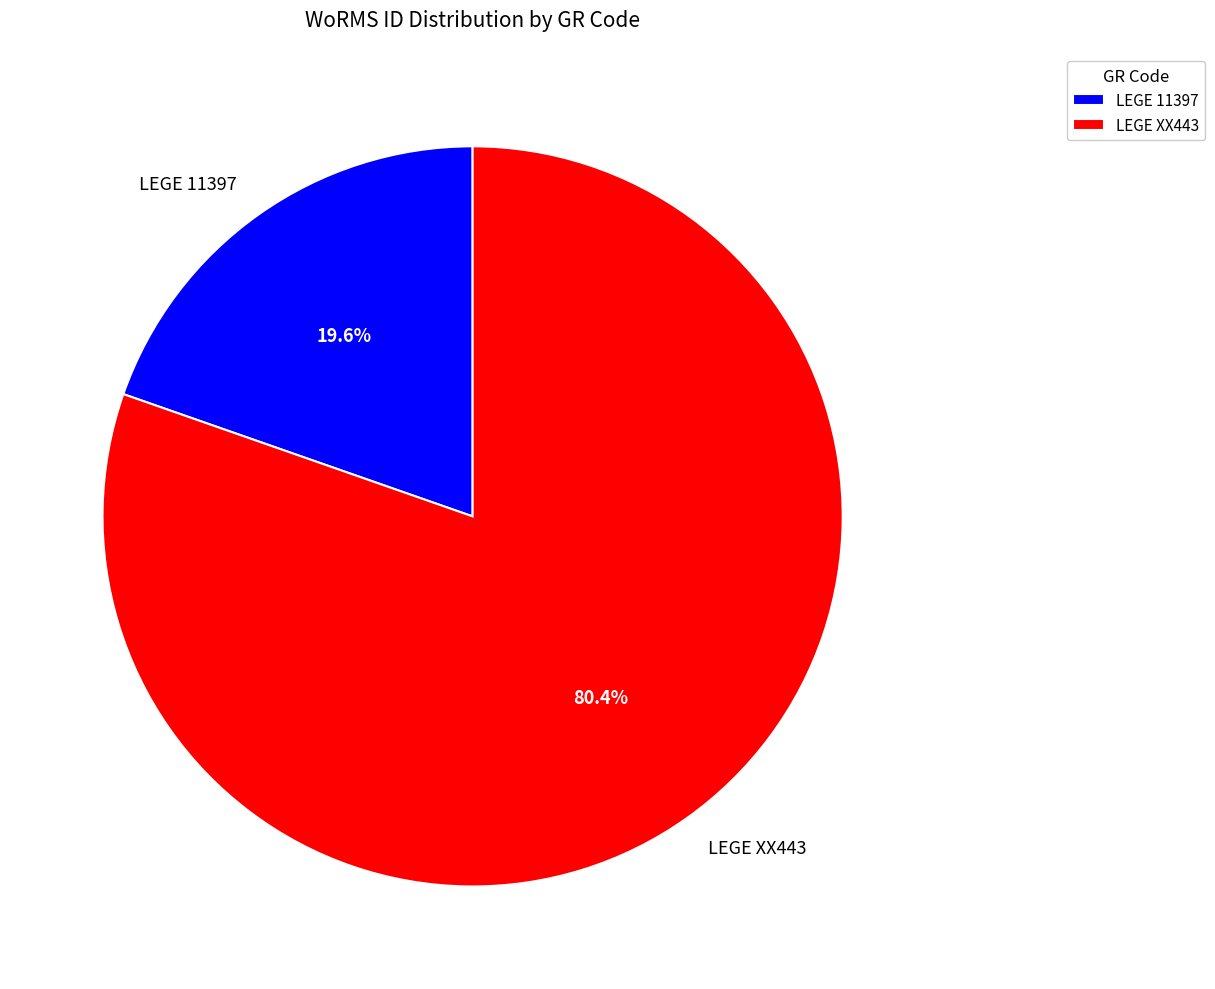

Rank the categories by value from lowest to highest.

LEGE 11397, LEGE XX443